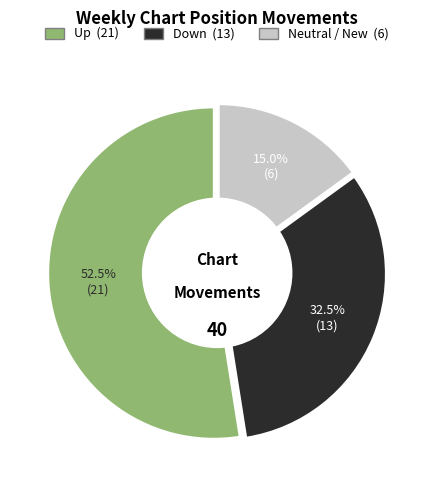

Is there any slice that represents more than half of the pie?

Yes